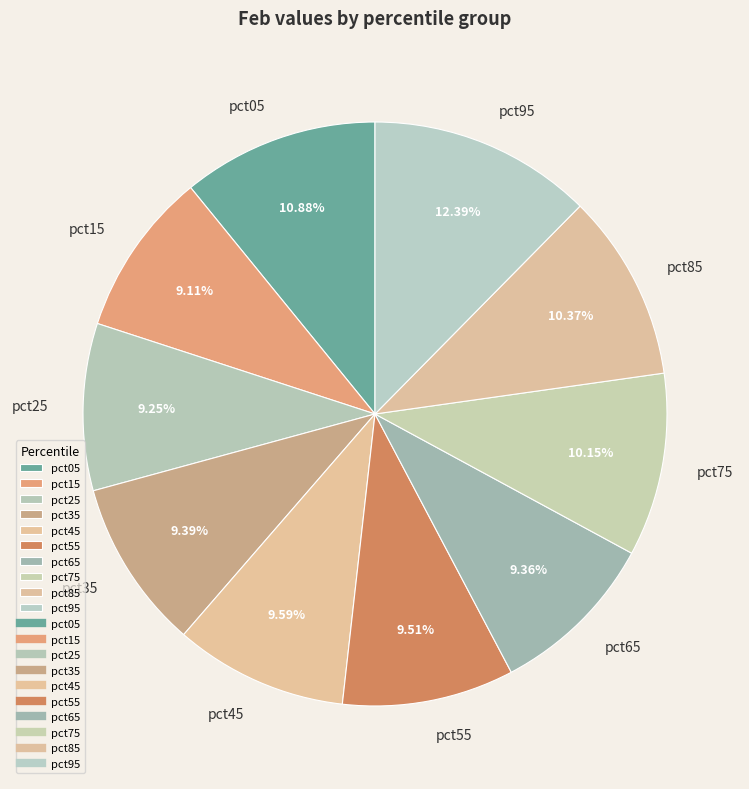

Does any single category account for the majority?

No